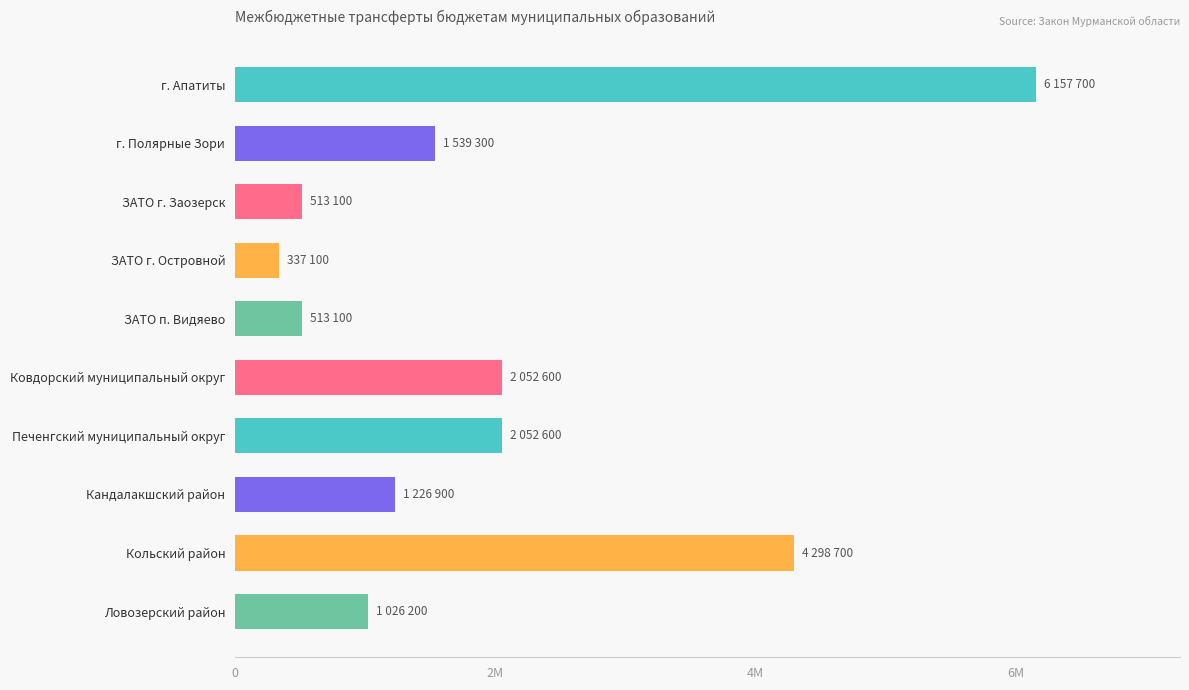

What is the sum of all values?

19717300